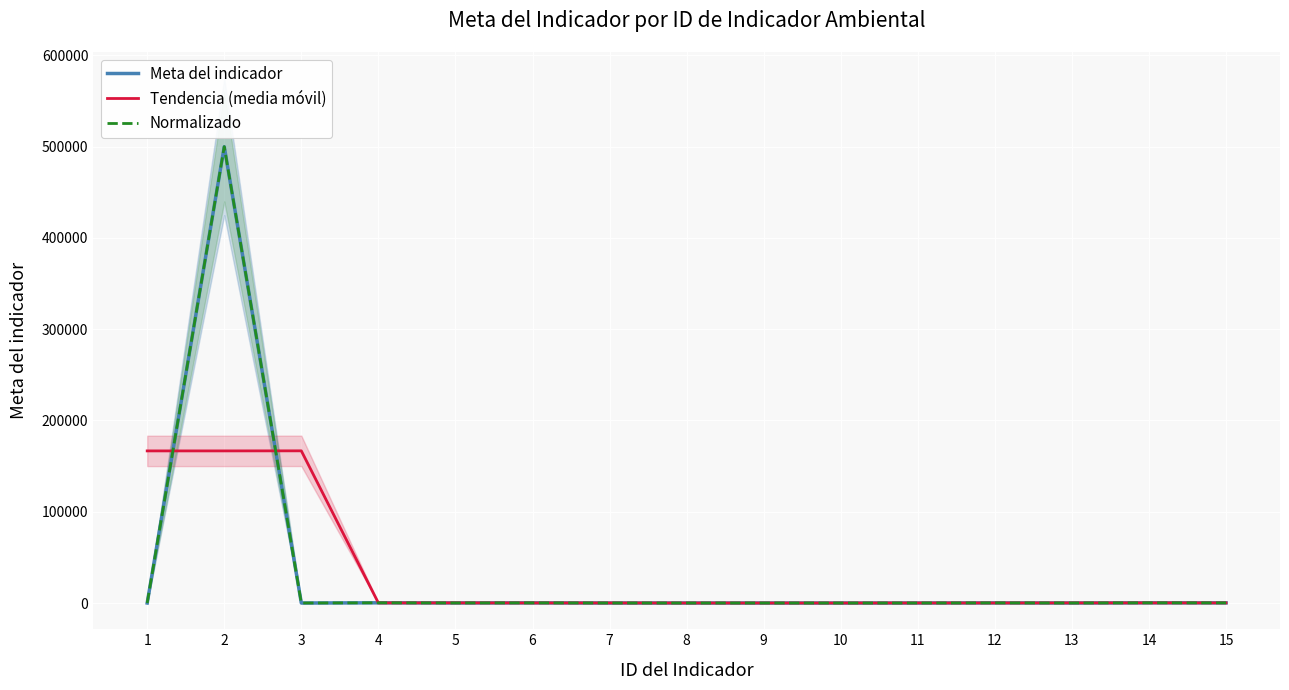

Which series has the largest total across all categories?

Meta del indicador